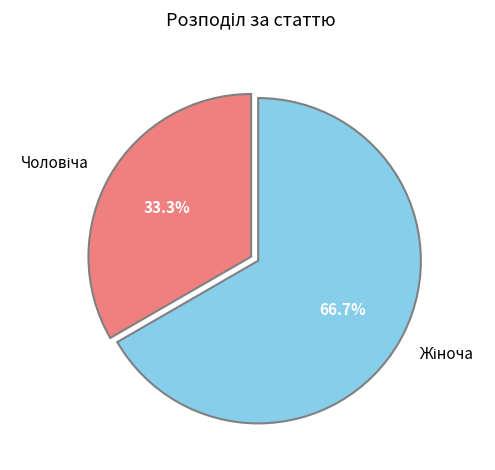

Is there any slice that represents more than half of the pie?

Yes